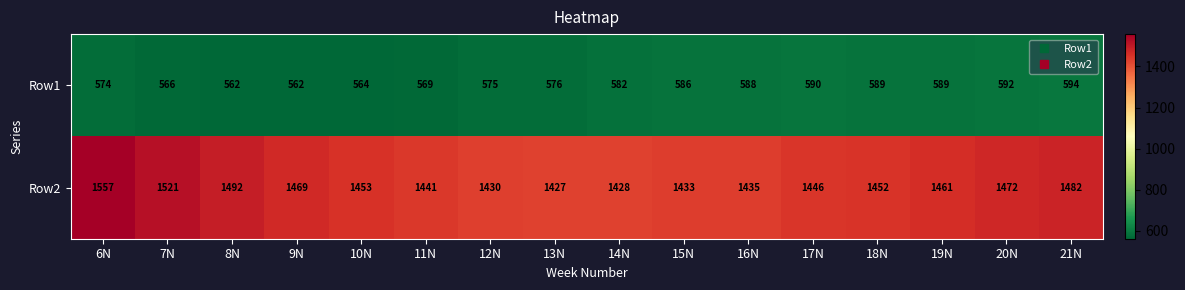

What is the approximate value of Row2 at 7N, to the nearest 5?

1520